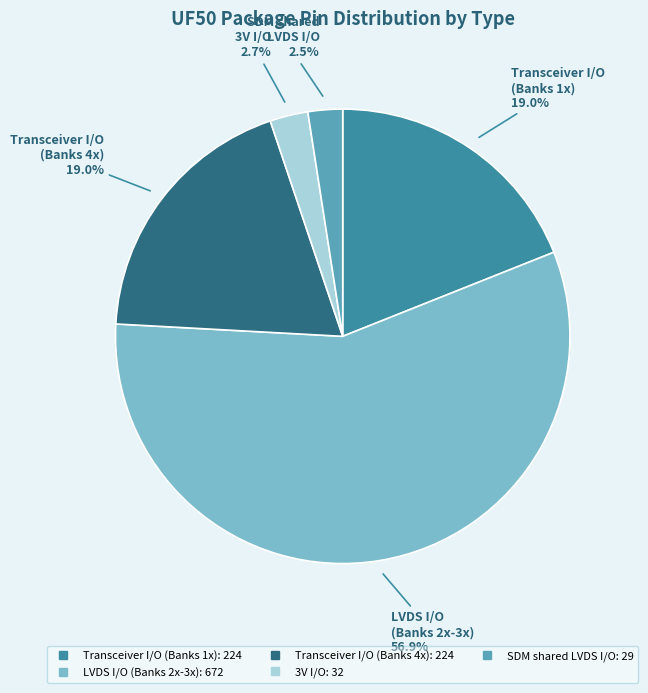

Does any single category account for the majority?

Yes